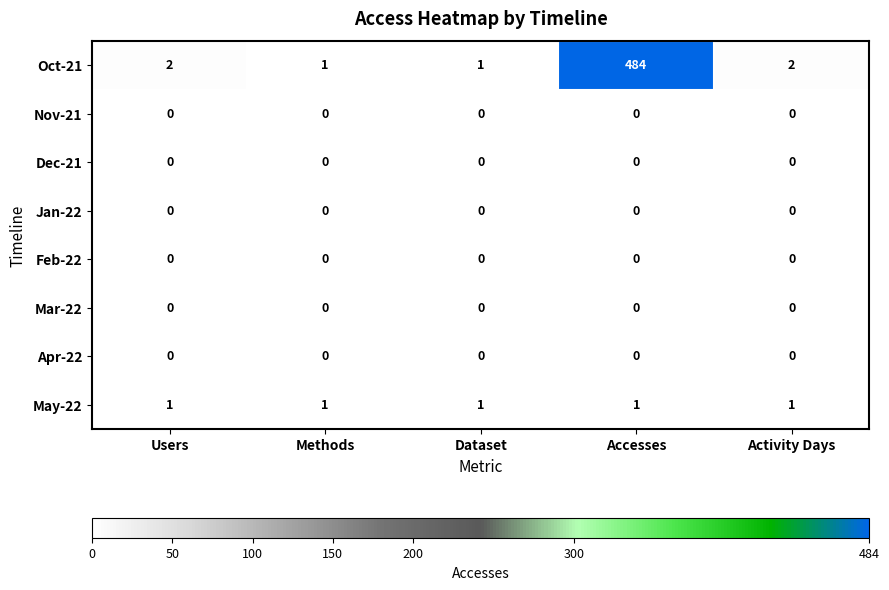

Which series has the largest total across all categories?

Oct-21